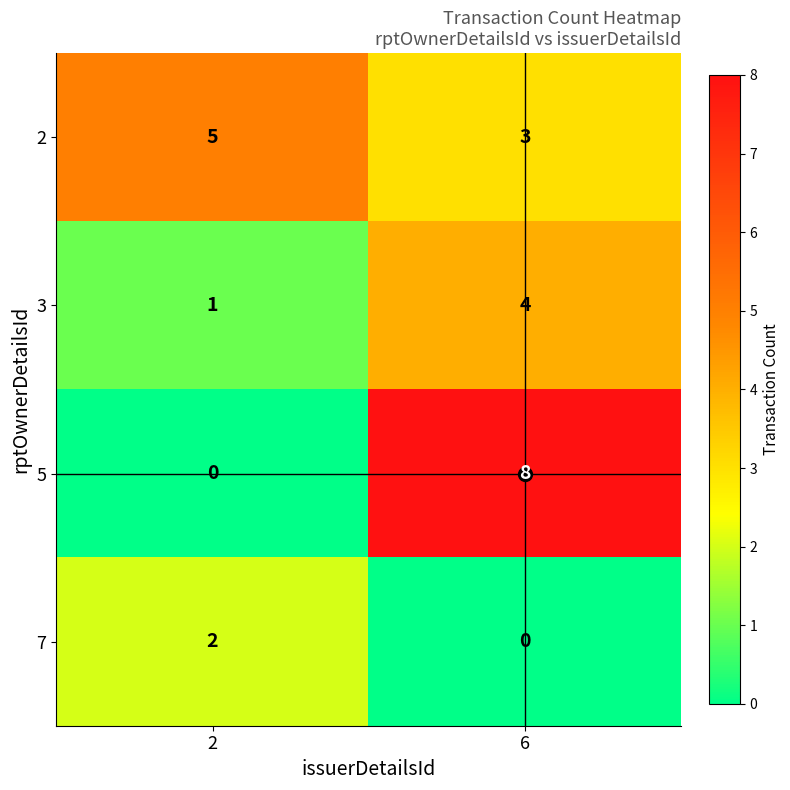

How many categories are shown in the chart?

2